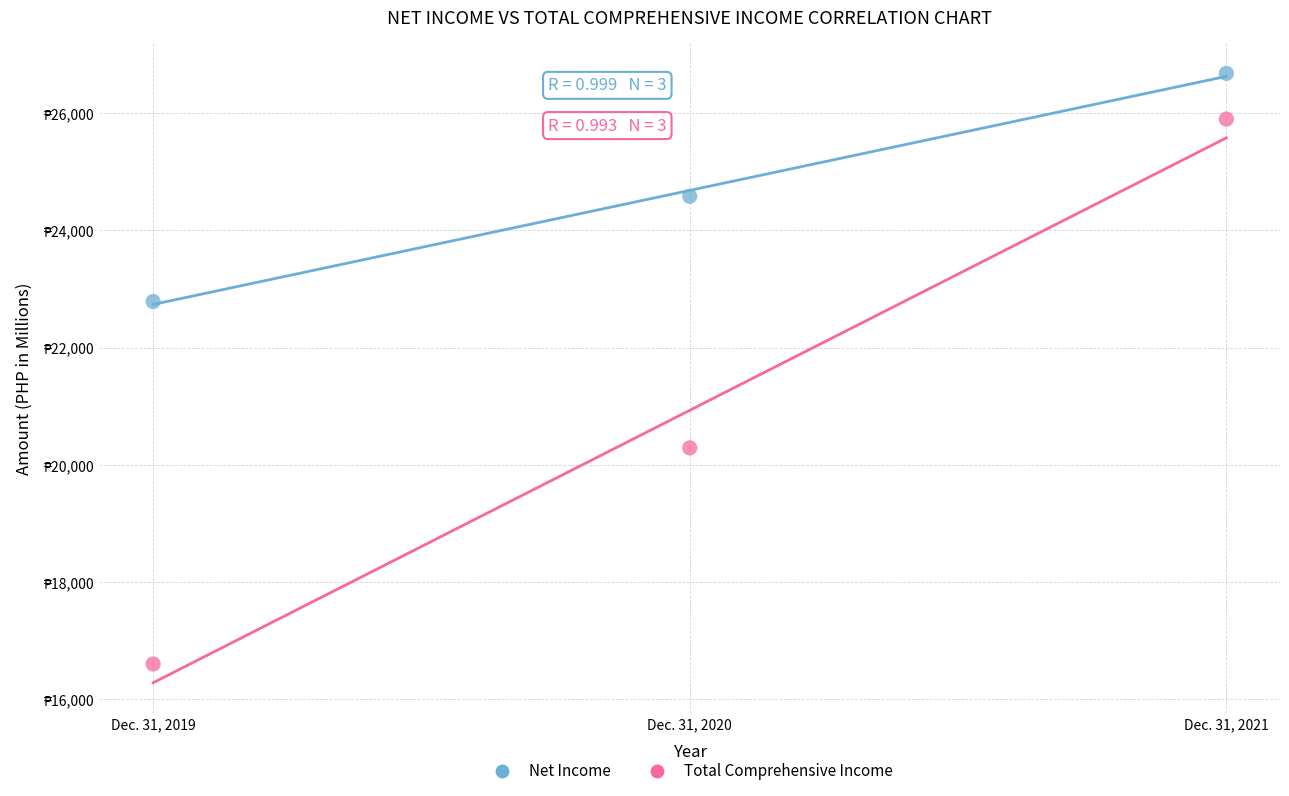

Which series contains the highest Y value?

Net Income